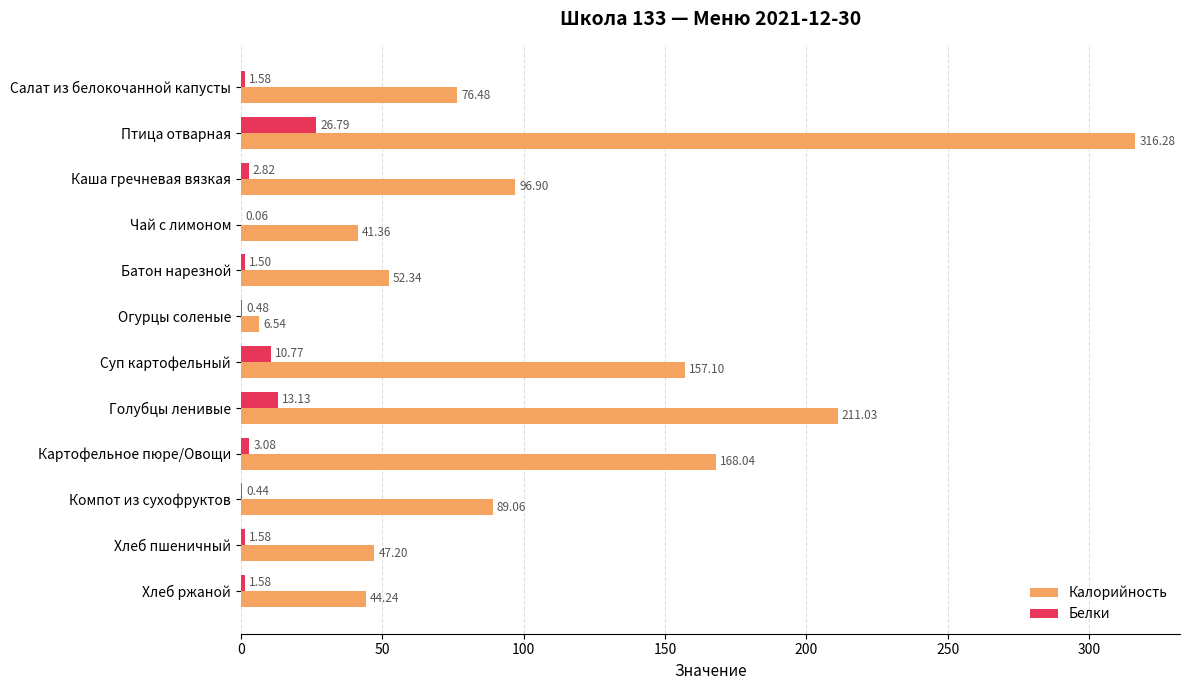

Between Компот из сухофруктов and Хлеб ржаной, which series saw the biggest shift?

Калорийность